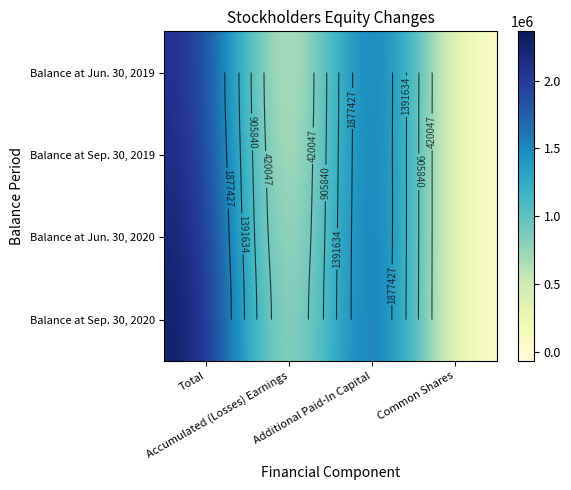

What is the difference between the second highest and minimum values in the Balance at Jun. 30, 2019 series?

2236200